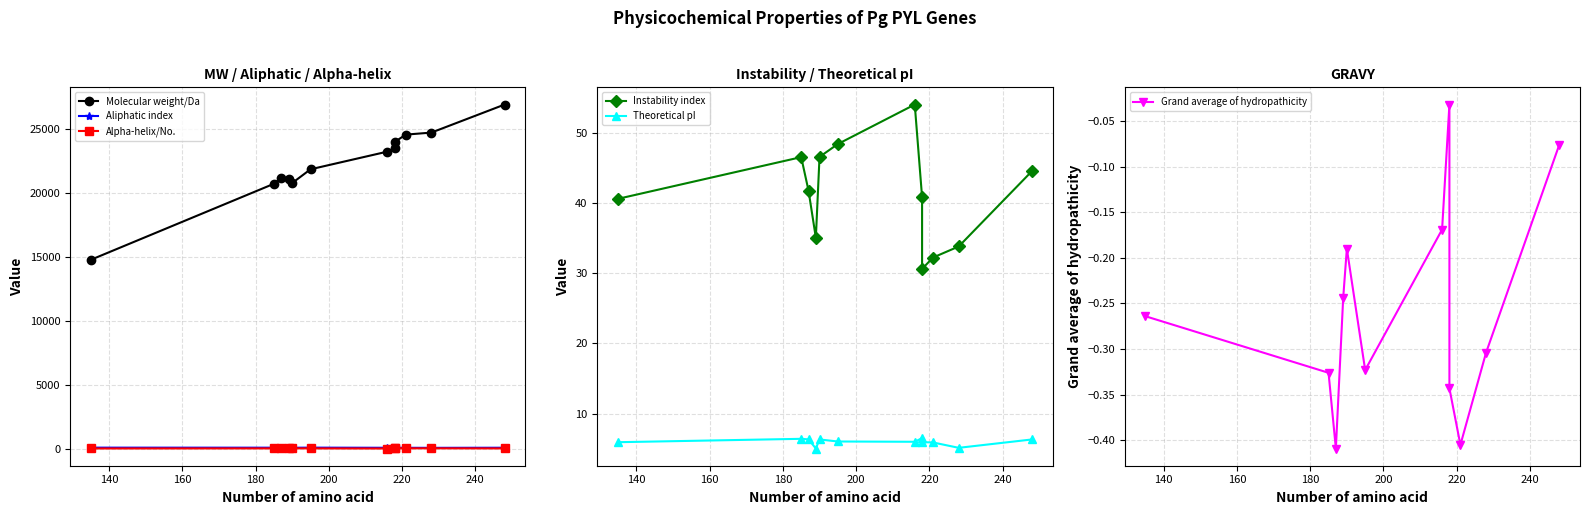

Which series has the largest range (max minus min)?

Molecular weight/Da